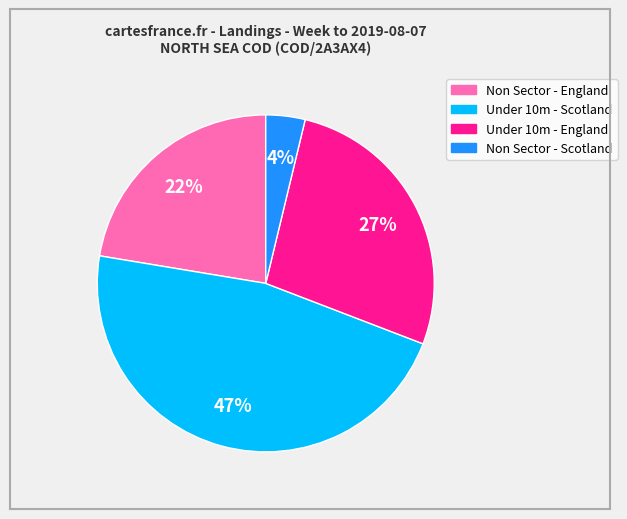

To the nearest percent, what is the difference between the largest and smallest slice percentages?

43%